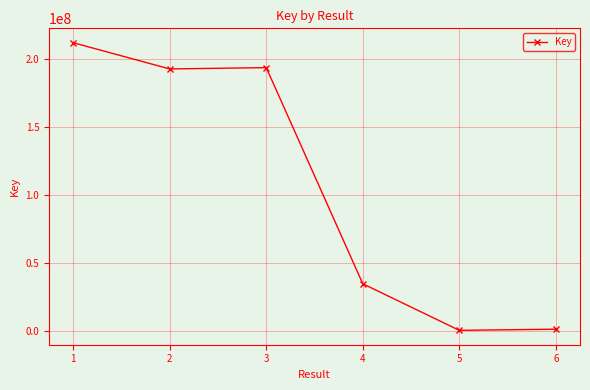

What is the smallest value displayed?

335599